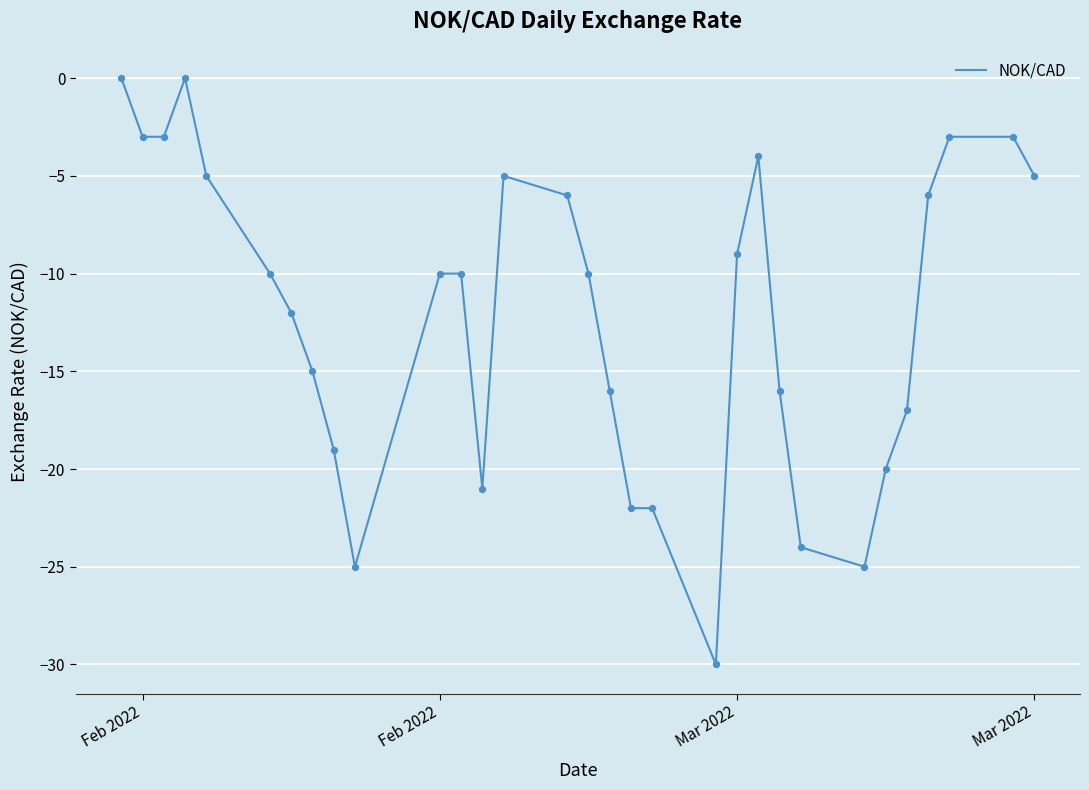

What is the minimum value shown in the chart?

-30